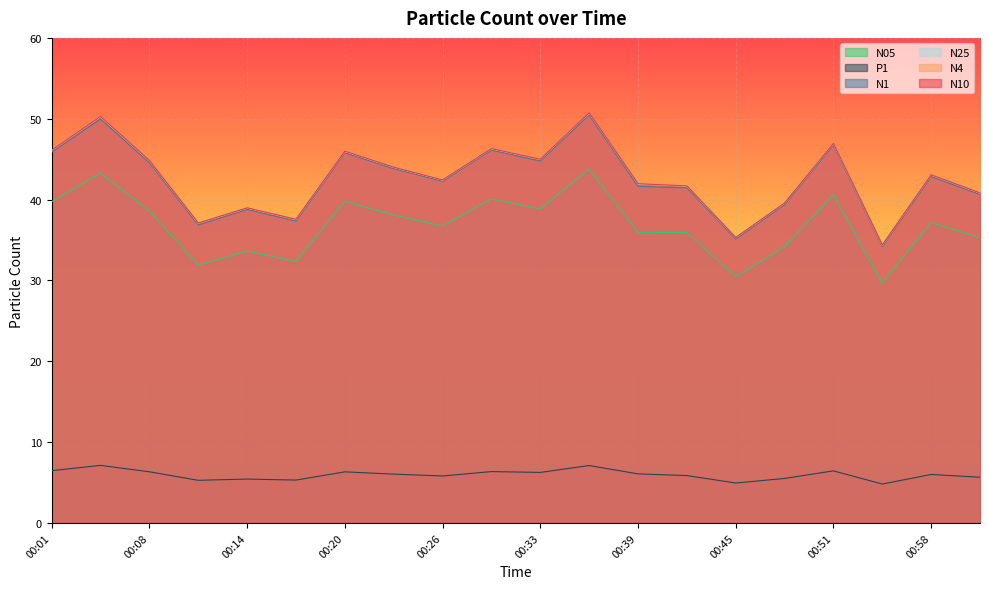

What is the label of the 13th point from the right?

00:23